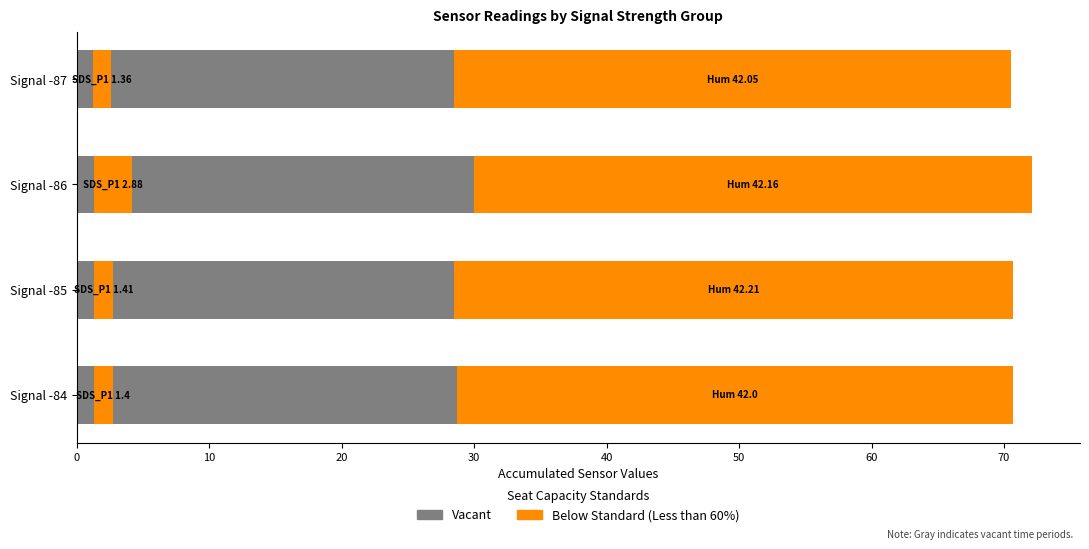

What are all the series names shown in the legend?

Vacant, Below Standard (Less than 60%)